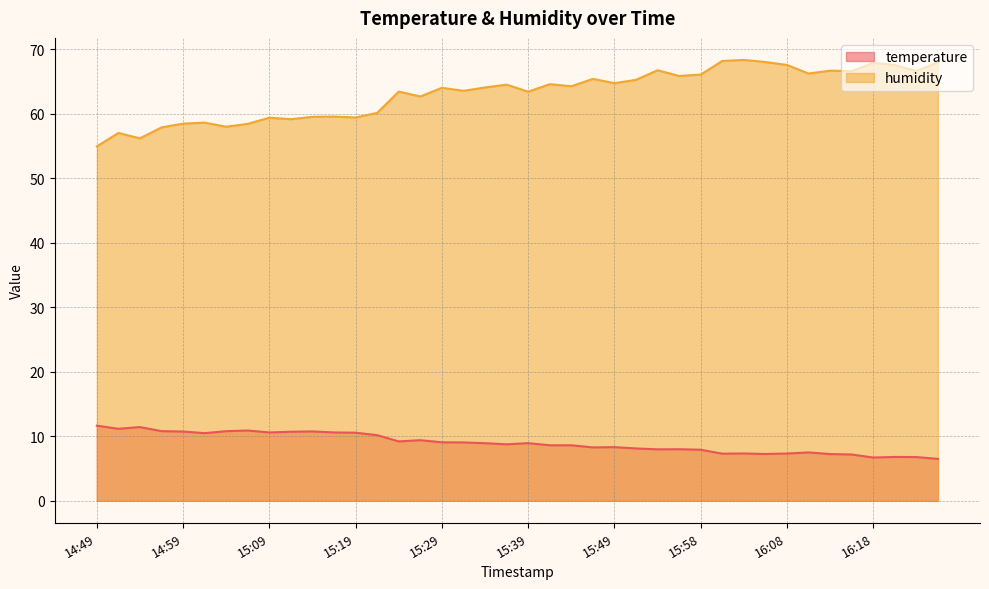

Reading right to left, transcribe all the data shown in this chart.

temperature: 16:26=6.5	16:23=6.8	16:21=6.8	16:18=6.7	16:16=7.2	16:13=7.2	16:11=7.5	16:08=7.3	16:06=7.2	16:03=7.3	16:01=7.3	15:58=7.9	15:56=8.0	15:53=8.0	15:51=8.1	15:49=8.3	15:46=8.3	15:44=8.6	15:41=8.6	15:39=8.9	15:36=8.8	15:34=8.9	15:31=9.0	15:29=9.1	15:26=9.4	15:24=9.2	15:21=10.2	15:19=10.6	15:16=10.6	15:14=10.8	15:11=10.7	15:09=10.6	15:07=10.9	15:04=10.8	15:02=10.5	14:59=10.7	14:56=10.8	14:54=11.4	14:52=11.2	14:49=11.6
humidity: 16:26=68.0	16:23=66.6	16:21=67.6	16:18=67.9	16:16=66.6	16:13=66.7	16:11=66.2	16:08=67.6	16:06=68.0	16:03=68.4	16:01=68.2	15:58=66.1	15:56=65.9	15:53=66.8	15:51=65.3	15:49=64.8	15:46=65.4	15:44=64.3	15:41=64.6	15:39=63.4	15:36=64.5	15:34=64.1	15:31=63.6	15:29=64.0	15:26=62.7	15:24=63.5	15:21=60.1	15:19=59.4	15:16=59.6	15:14=59.5	15:11=59.2	15:09=59.4	15:07=58.5	15:04=58.0	15:02=58.6	14:59=58.5	14:56=57.9	14:54=56.2	14:52=57.0	14:49=55.0